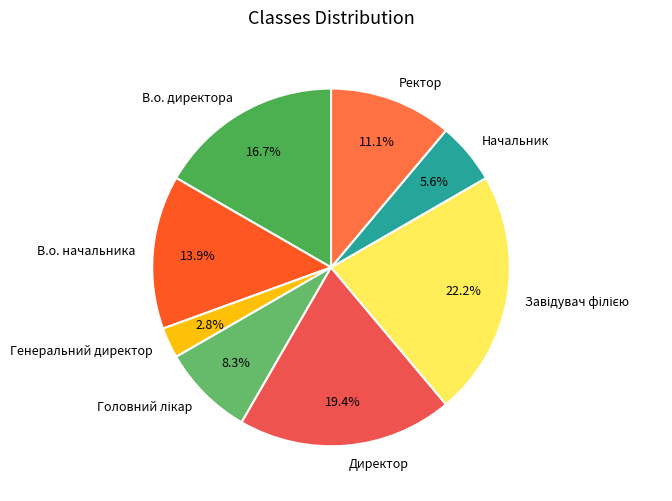

Do Ректор and Директор together represent more than half of the pie?

No